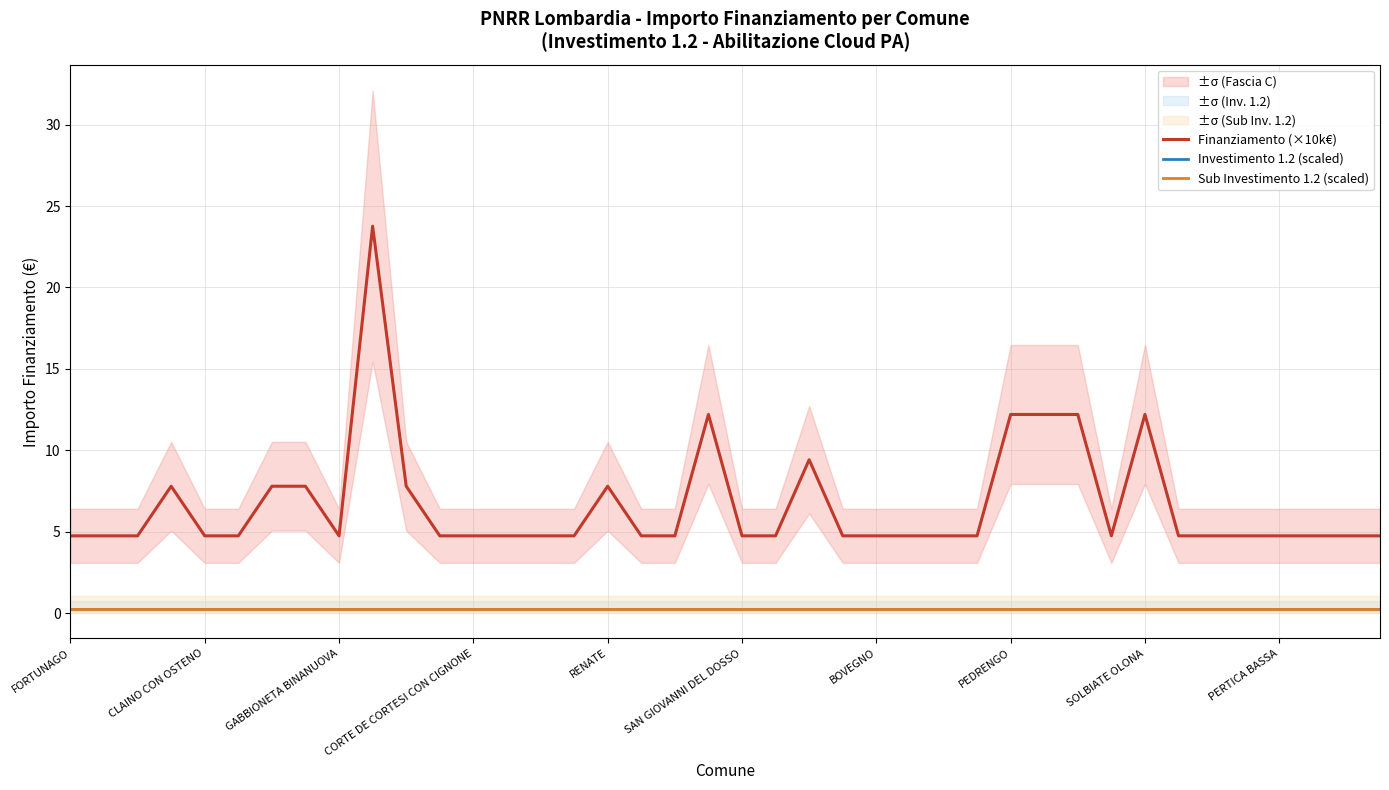

True or false: Investimento 1.2 (scaled) has more than 1 interior local peaks.

False